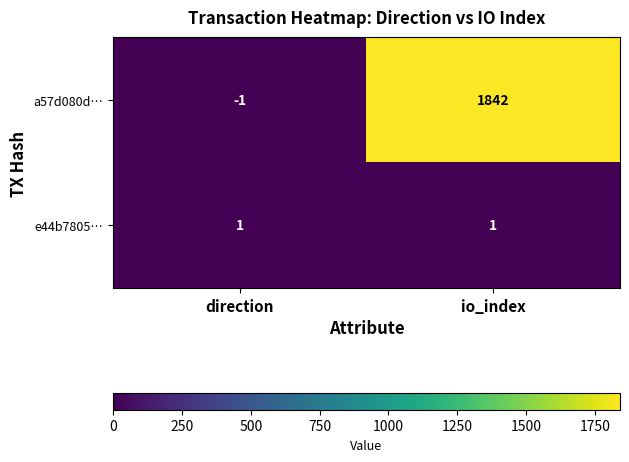

At which category does the chart reach its minimum across all series?

direction